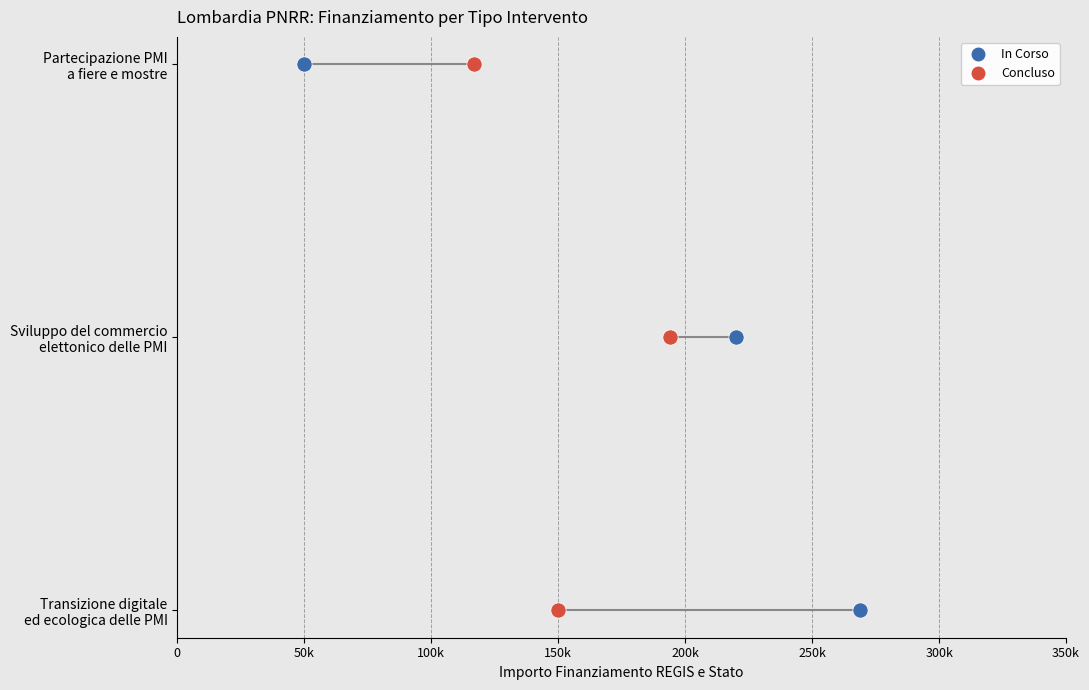

What are all the series names shown in the legend?

In Corso, Concluso